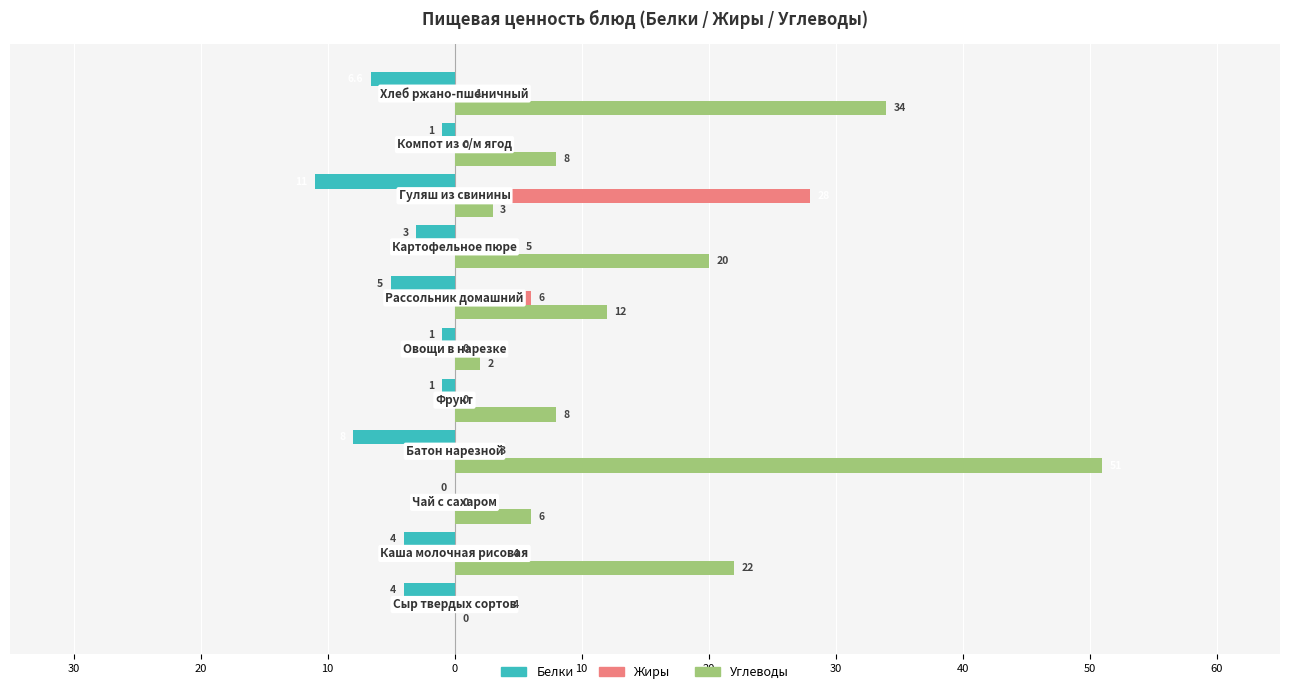

What are all the series names shown in the legend?

Белки, Жиры, Углеводы